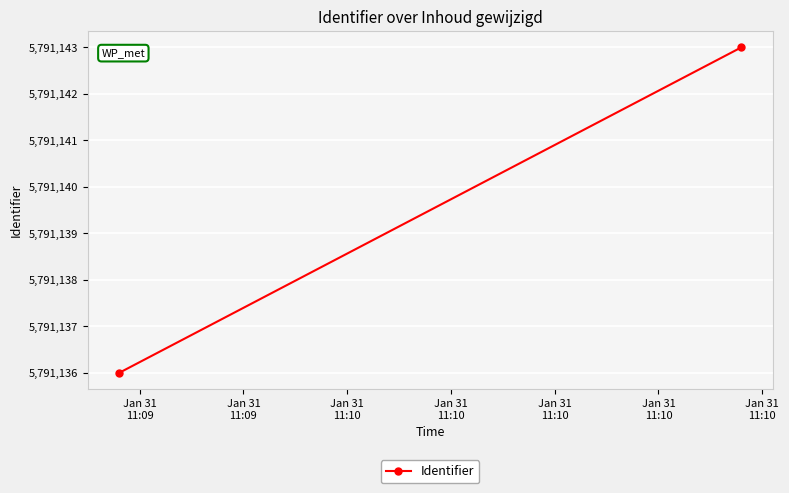

Which has a higher value, Jan 31
11:09 or Jan 31
11:09?

Jan 31
11:09